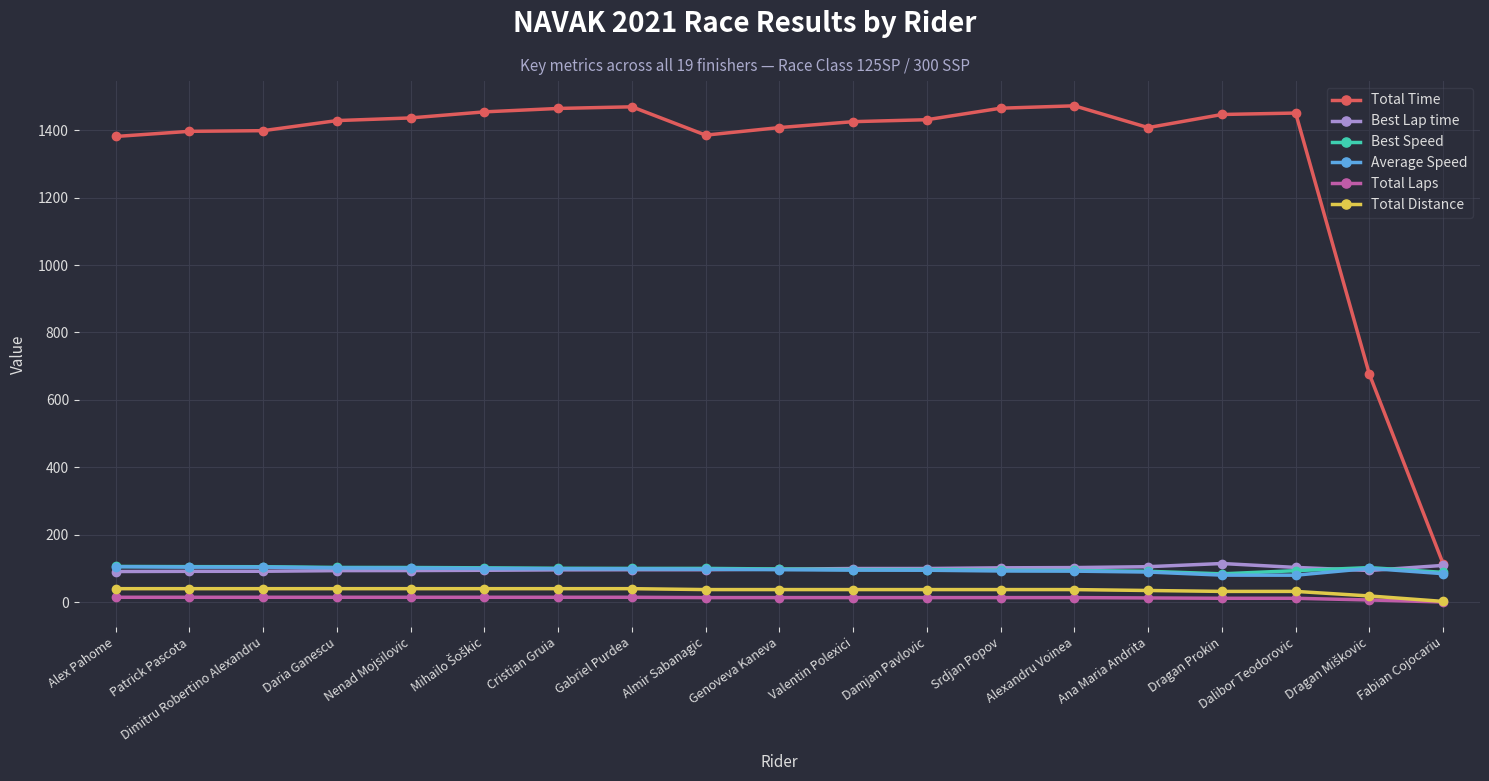

What is the total value across all series at Srdjan Popov?

1806.8